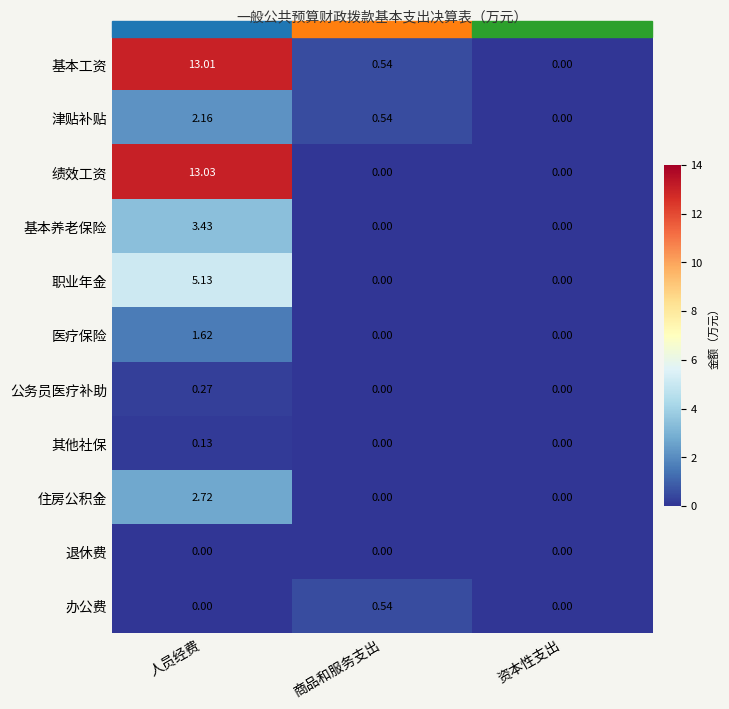

At which category is the sum across all series the highest?

人员经费